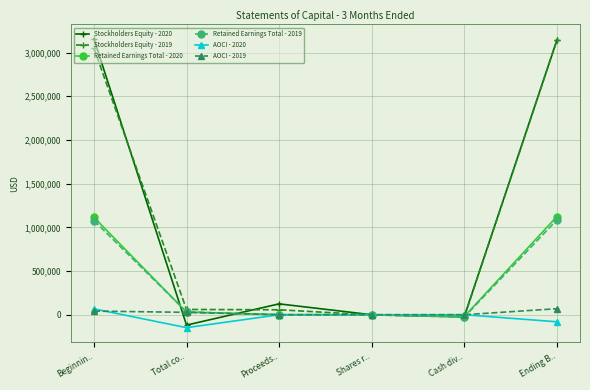

How many data points in Stockholders Equity - 2019 are less than 60437?

3